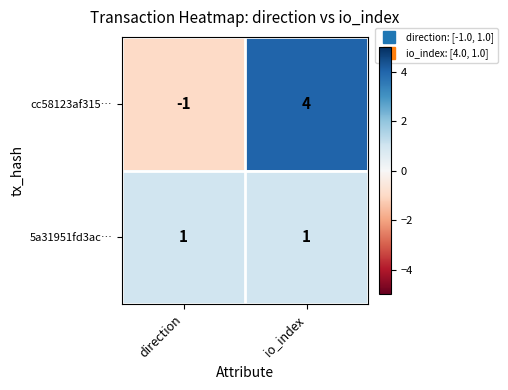

Reading left to right, transcribe all the data shown in this chart.

cc58123af315…: direction=-1	io_index=4
5a31951fd3ac…: direction=1	io_index=1